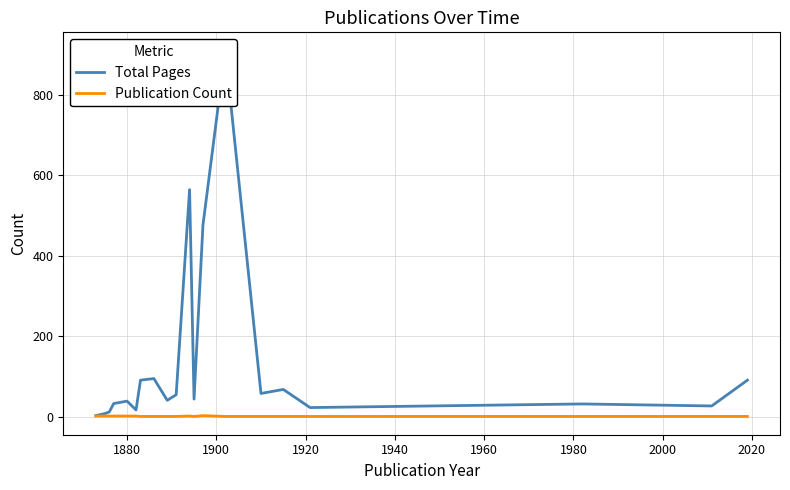

Count the Publication Count values in the range 1 to 2.

19